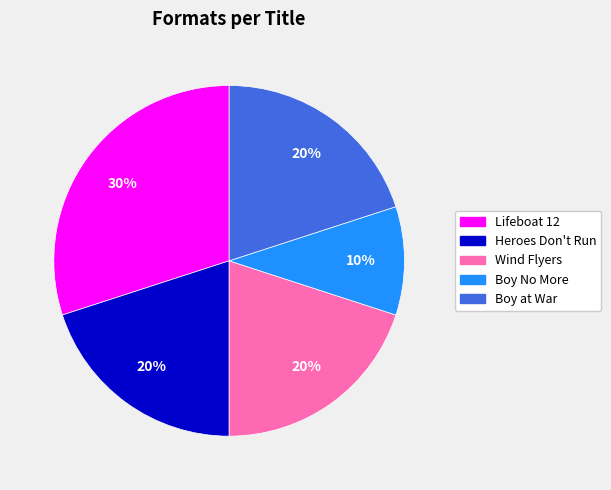

How many segments does this pie chart have?

5